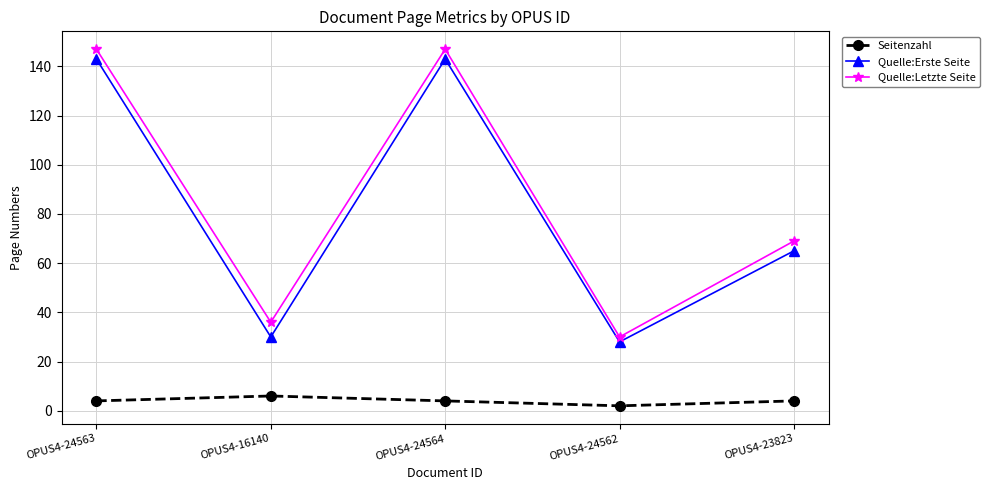

Which series has the largest total across all categories?

Quelle:Letzte Seite